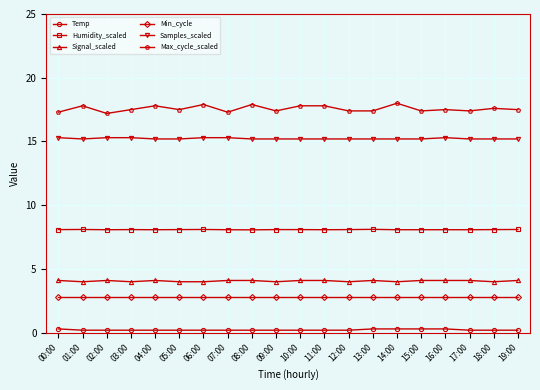

Which series has the largest total across all categories?

Max_cycle_scaled